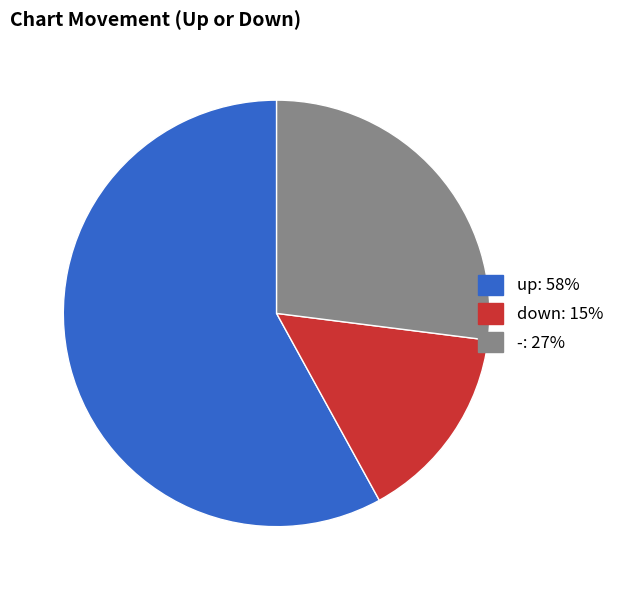

Rank the categories by value from lowest to highest.

down, -, up